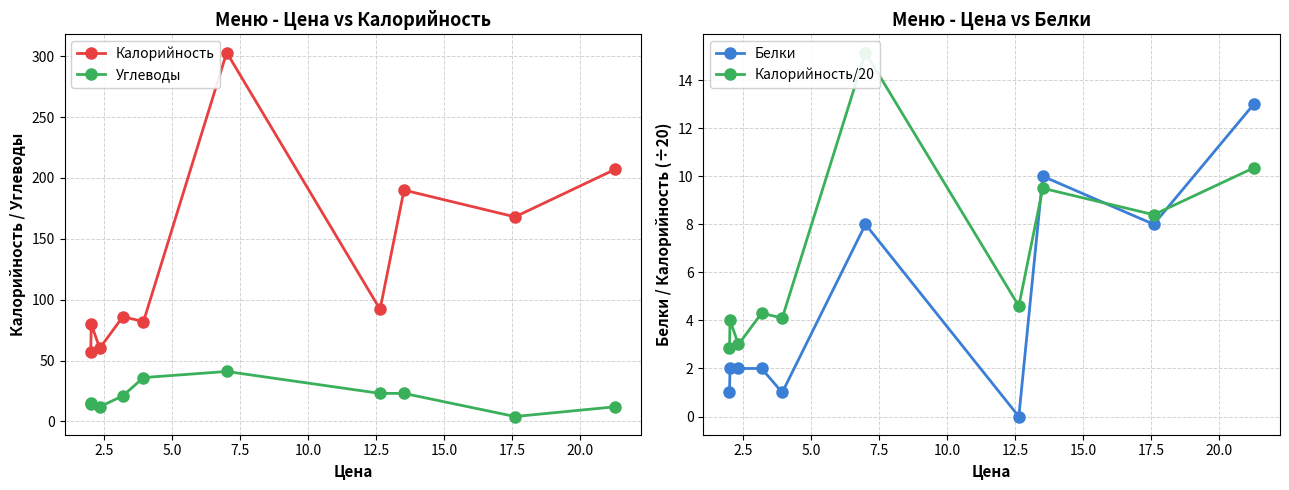

Which series has the largest total across all categories?

Калорийность